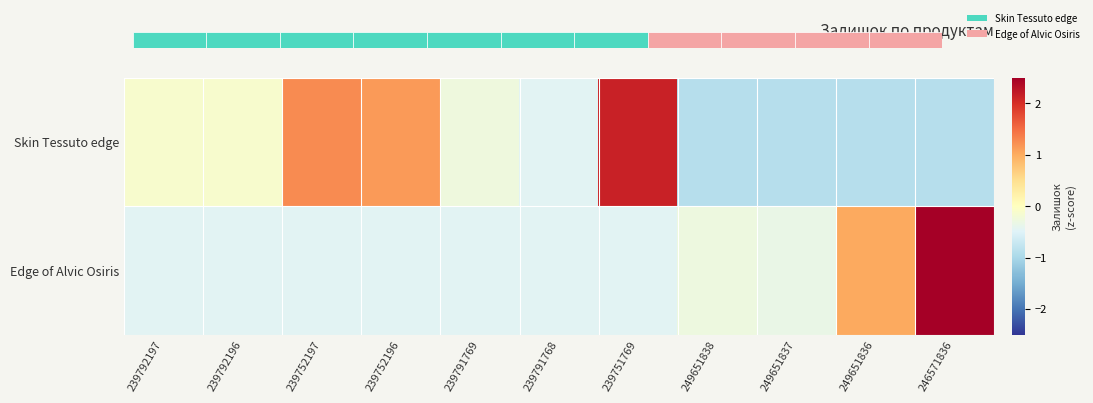

At which category is the sum across all series the highest?

246571836